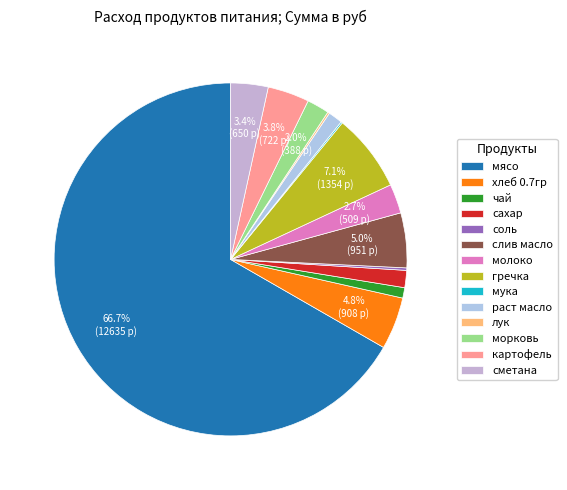

What is the smallest slice in the pie chart?

мука